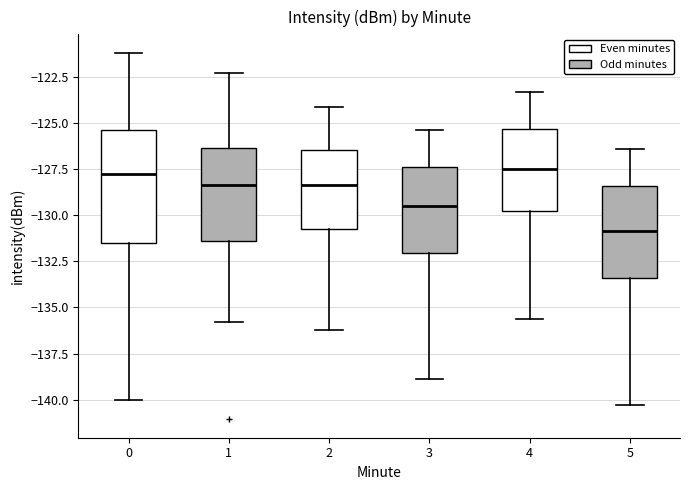

Which box is the tallest, from its lower edge to its upper edge?

0